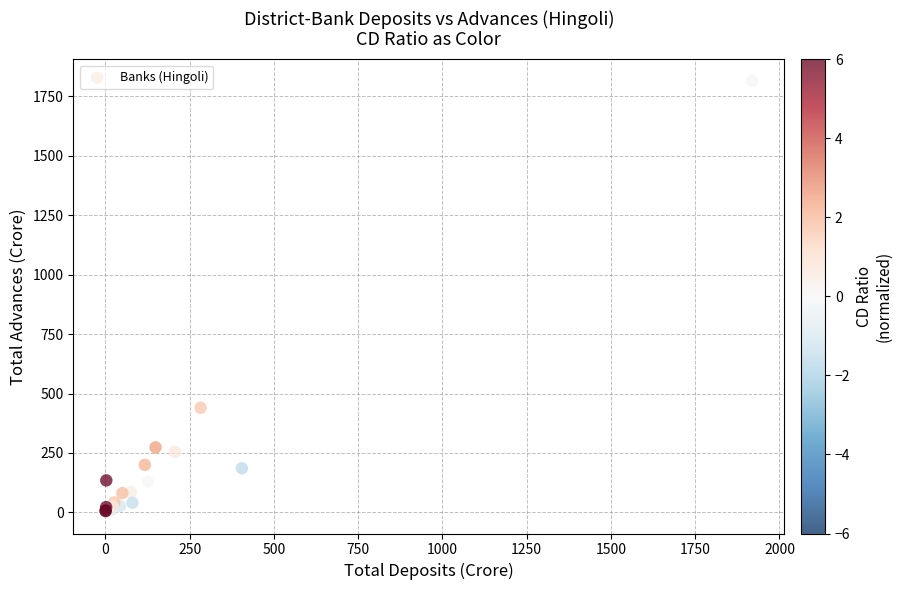

What Y value in the scatter plot is closest to 908?

440.0